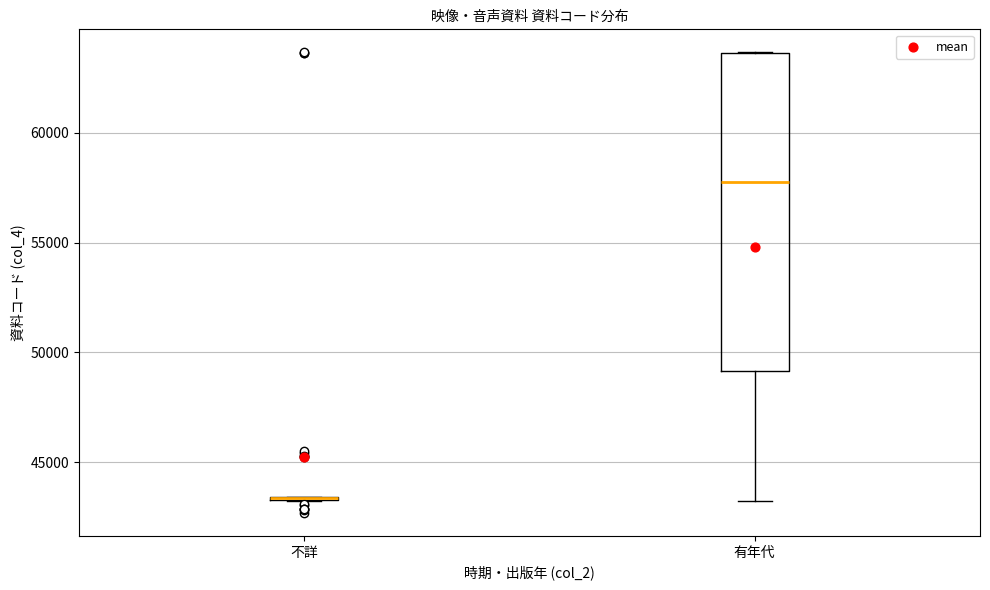

Comparing the boxes themselves (not the whiskers), which one is the tallest?

有年代